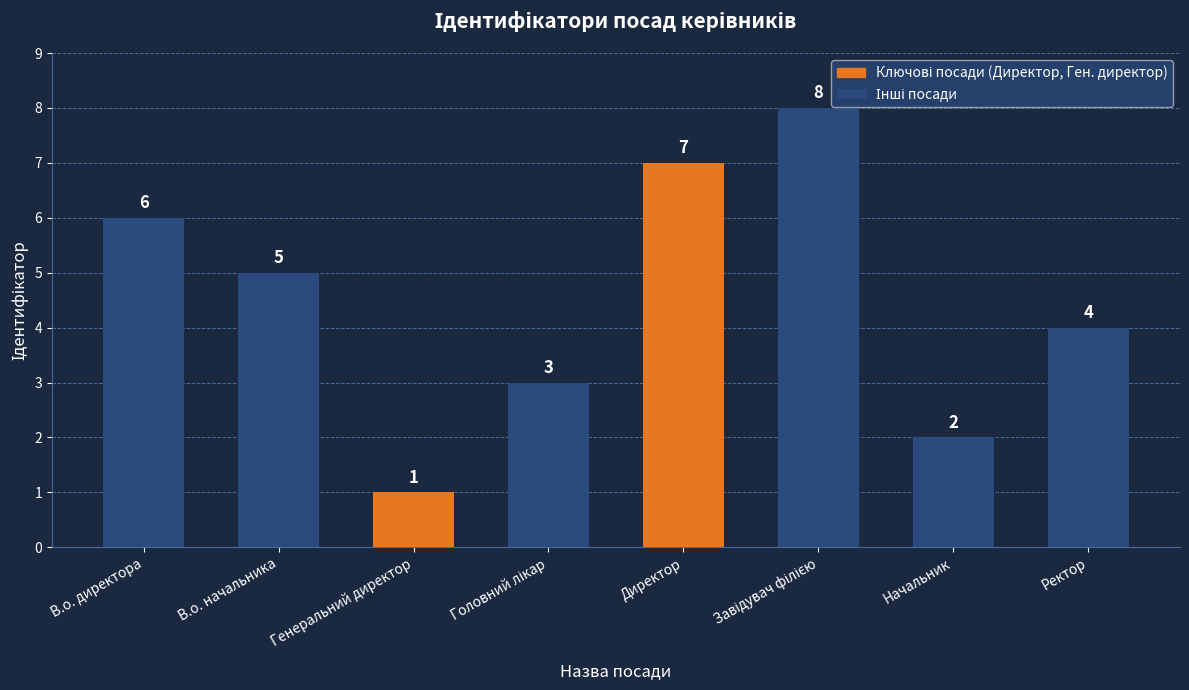

How many values are between 3 and 7?

5